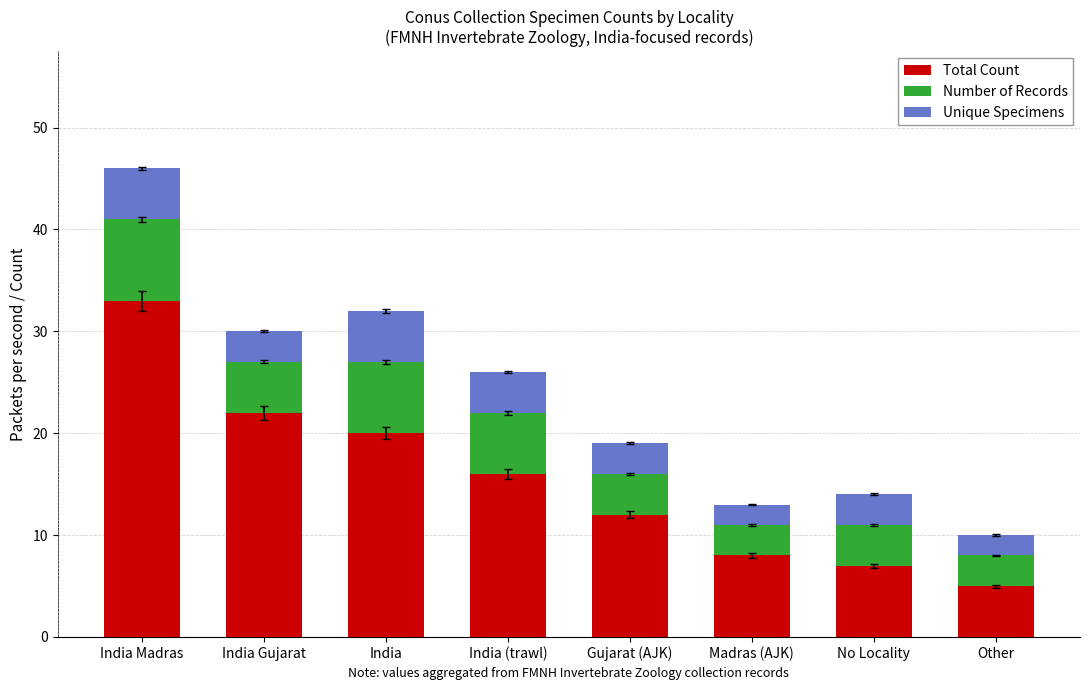

What is the highest value of the Total Count series?

33